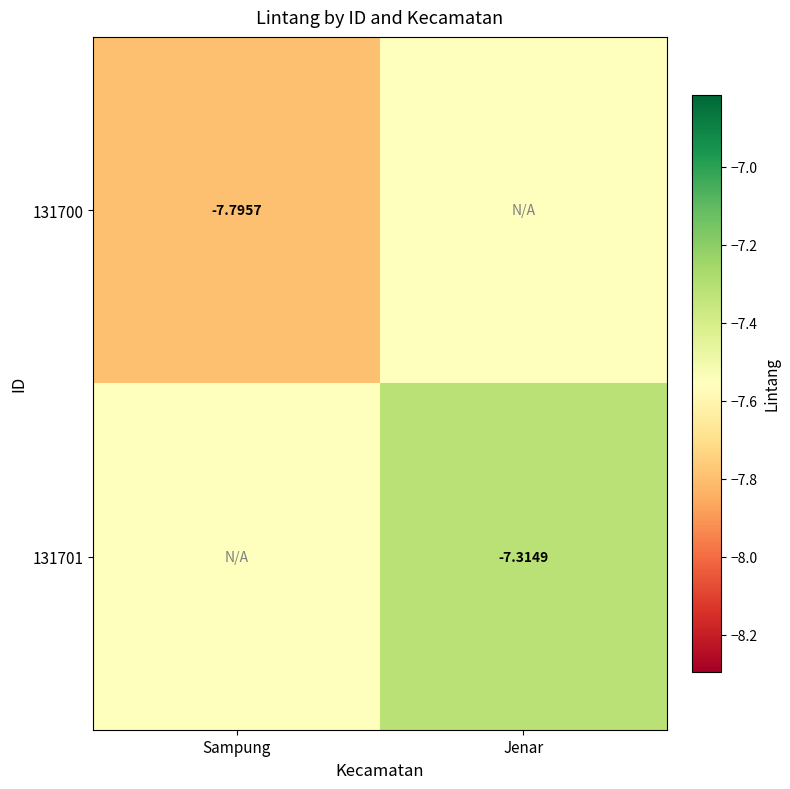

Which label corresponds to the smallest value in the chart?

Sampung